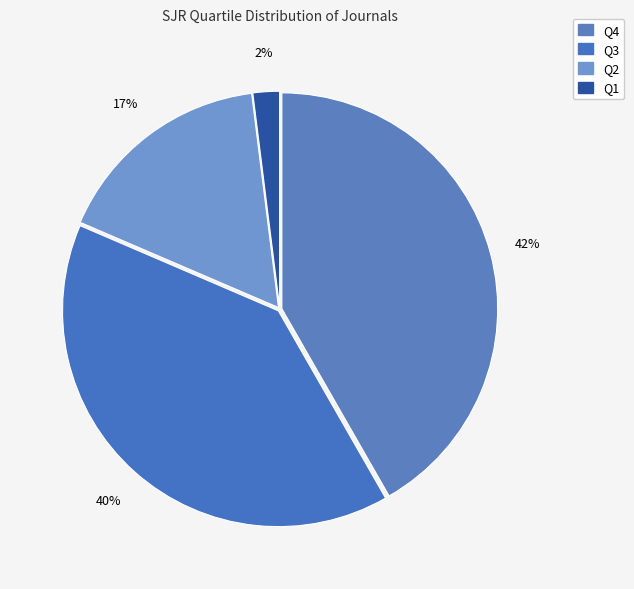

Rank the categories by value from highest to lowest.

Q4, Q3, Q2, Q1